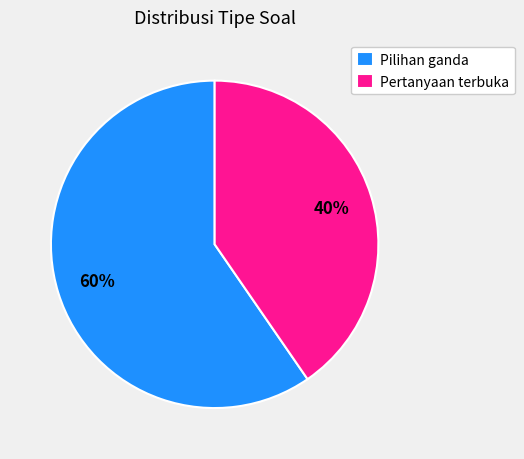

Which slice is the largest?

Pilihan ganda